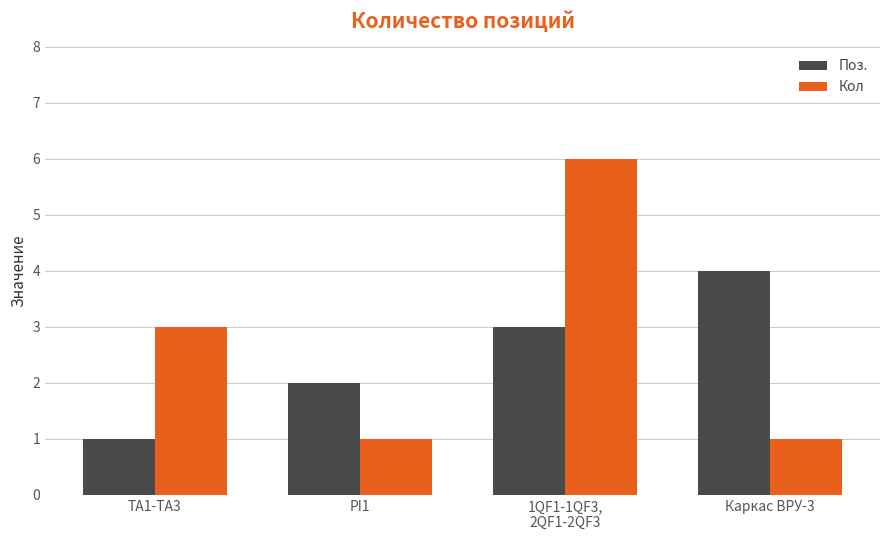

Rank the series by their maximum value, from highest to lowest.

Кол, Поз.